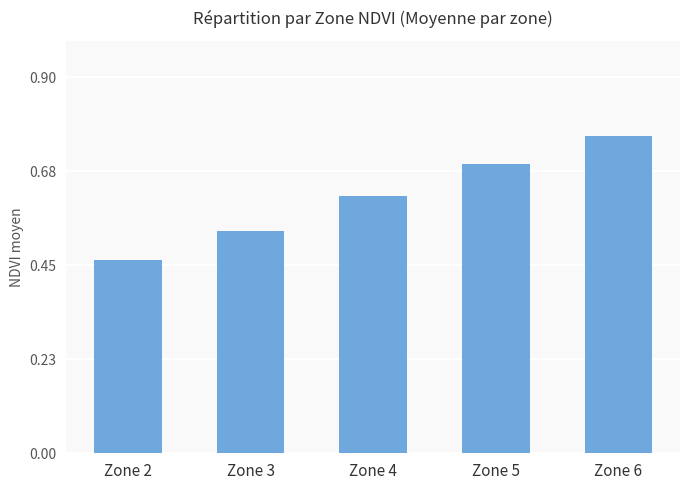

Which has a higher value, Zone 3 or Zone 6?

Zone 6